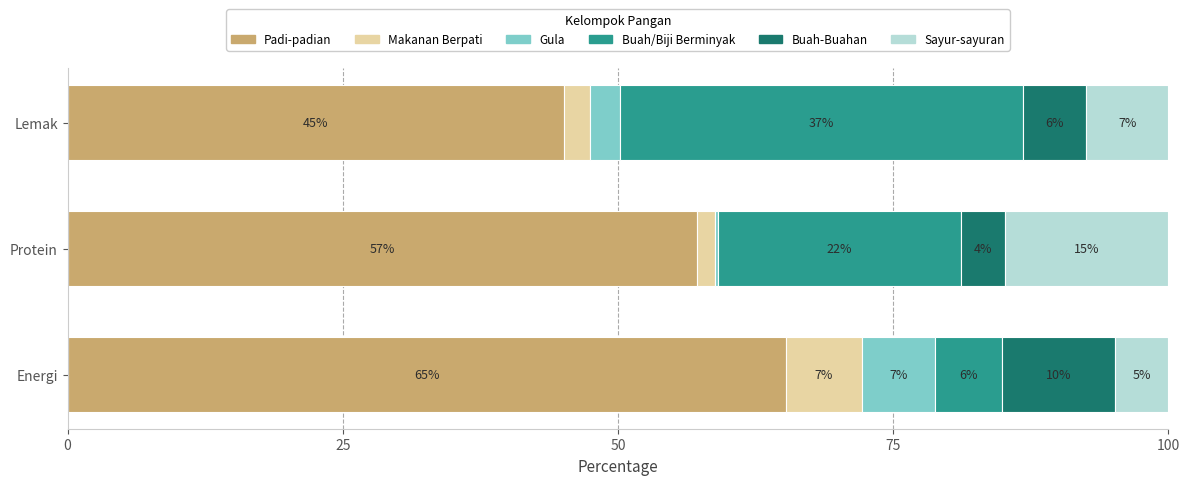

At which label is Padi-padian closest to 55?

Protein